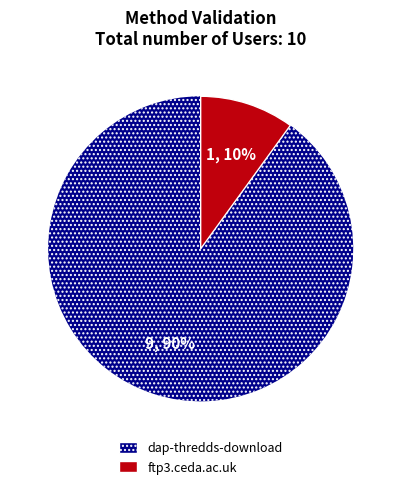

Which category accounts for the majority?

dap-thredds-download